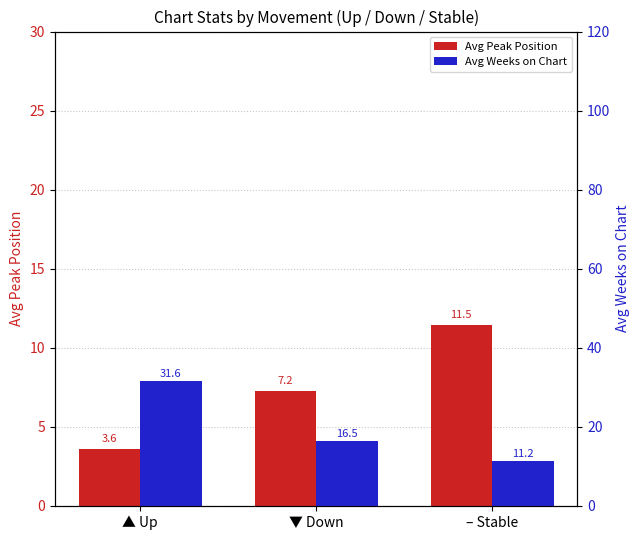

Which series has the widest spread of values?

Avg Weeks on Chart